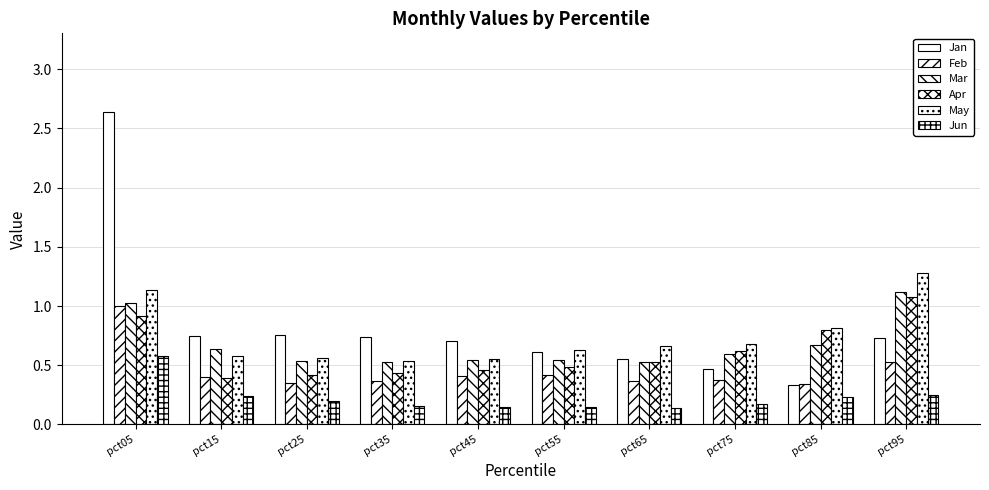

How many Jun values are between 0 and 1?

10